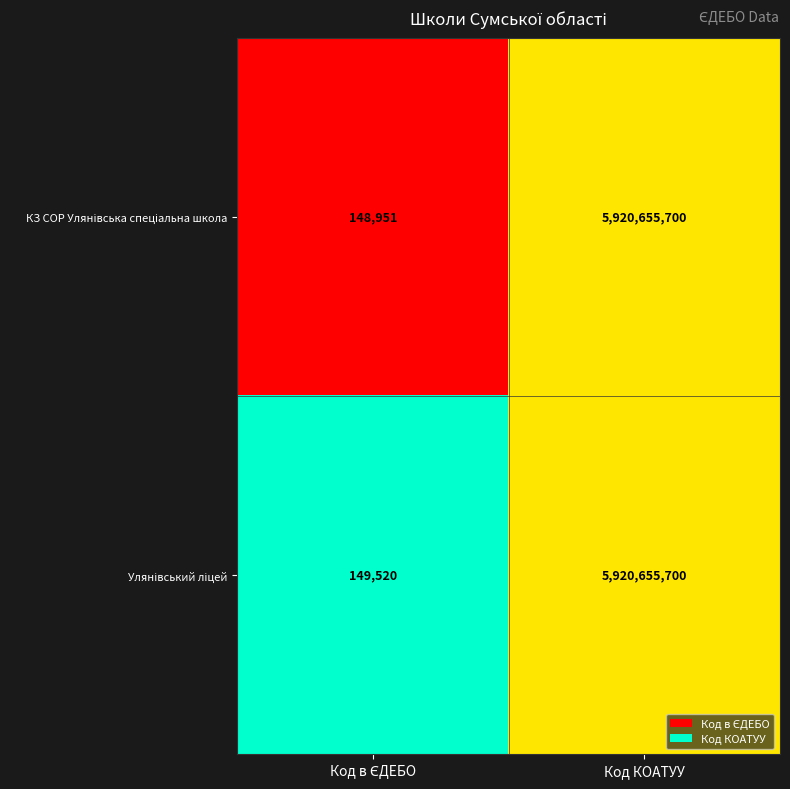

At which category is the sum across all series the highest?

Код КОАТУУ